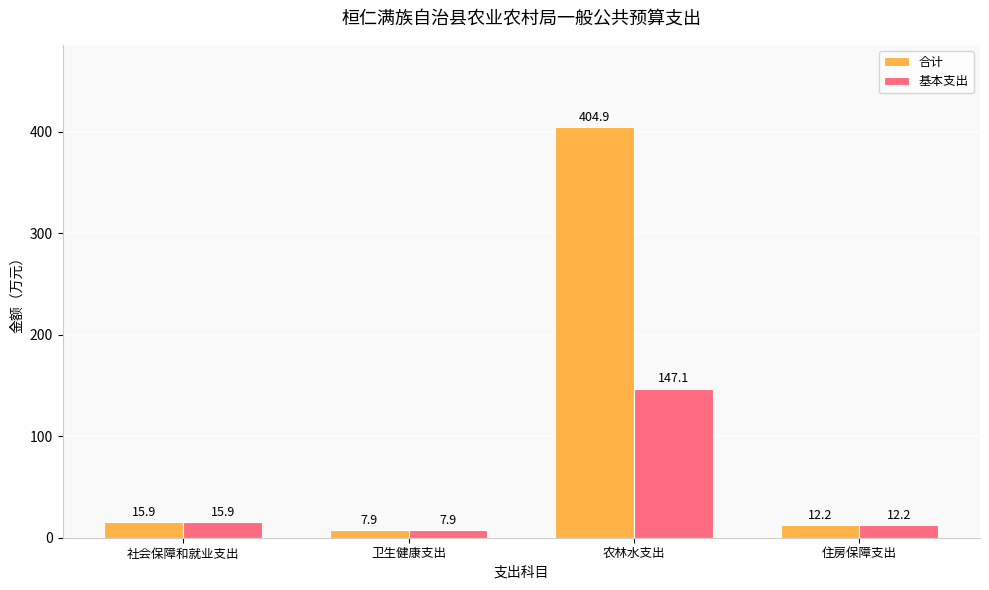

Rank the categories by 基本支出 value from lowest to highest.

卫生健康支出, 住房保障支出, 社会保障和就业支出, 农林水支出